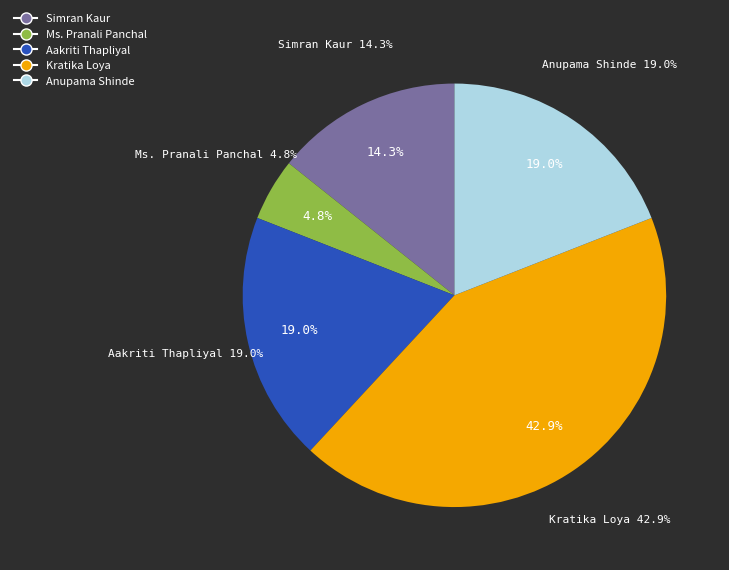

Does Kratika Loya represent more than half of the total?

No